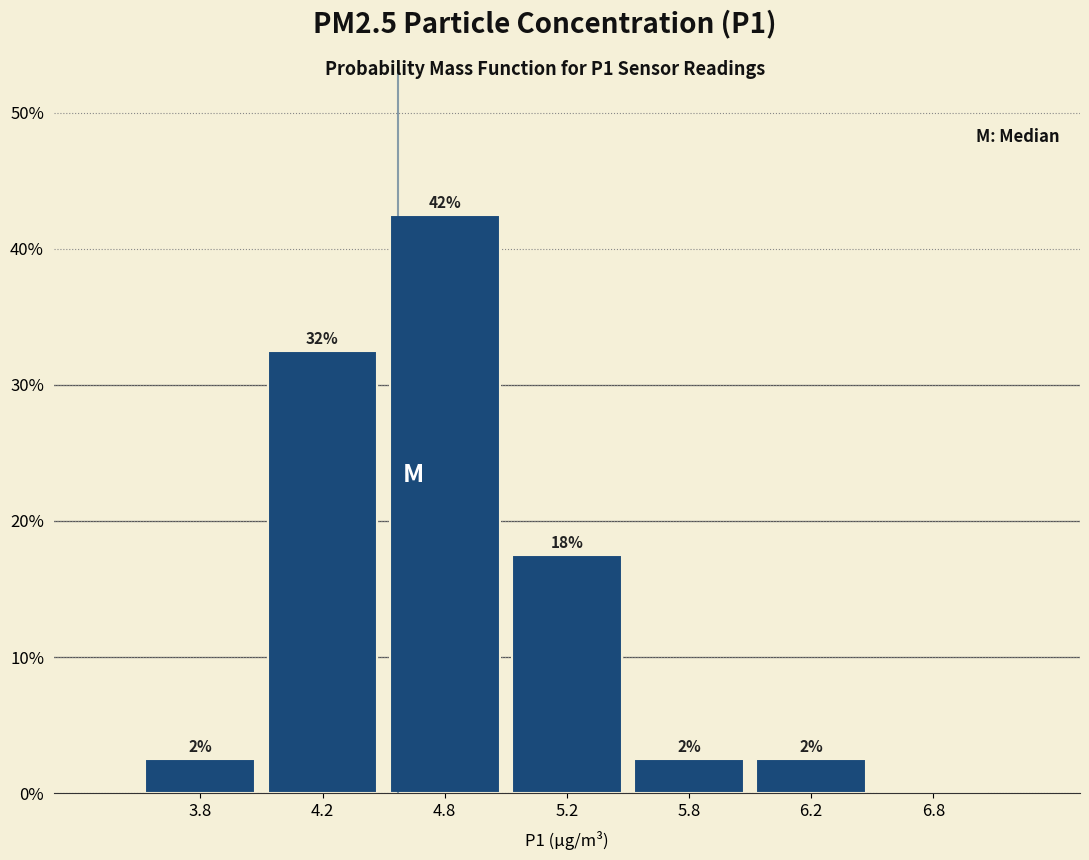

Are the bars horizontal?

No